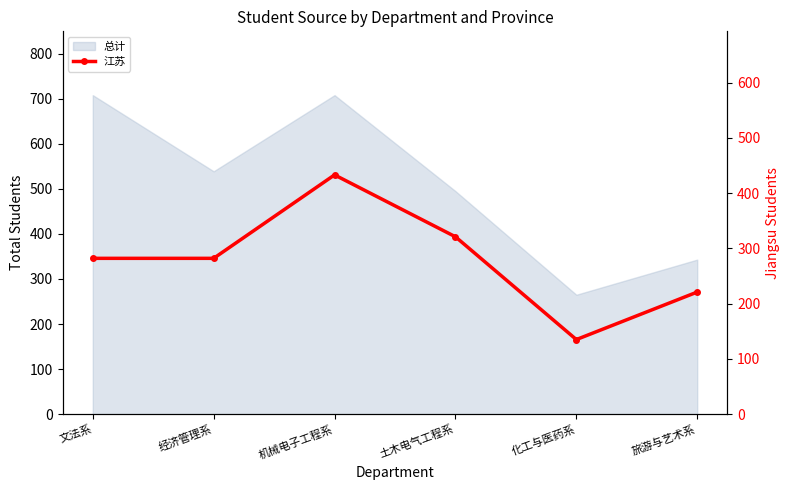

Read the value at 化工与医药系.

135